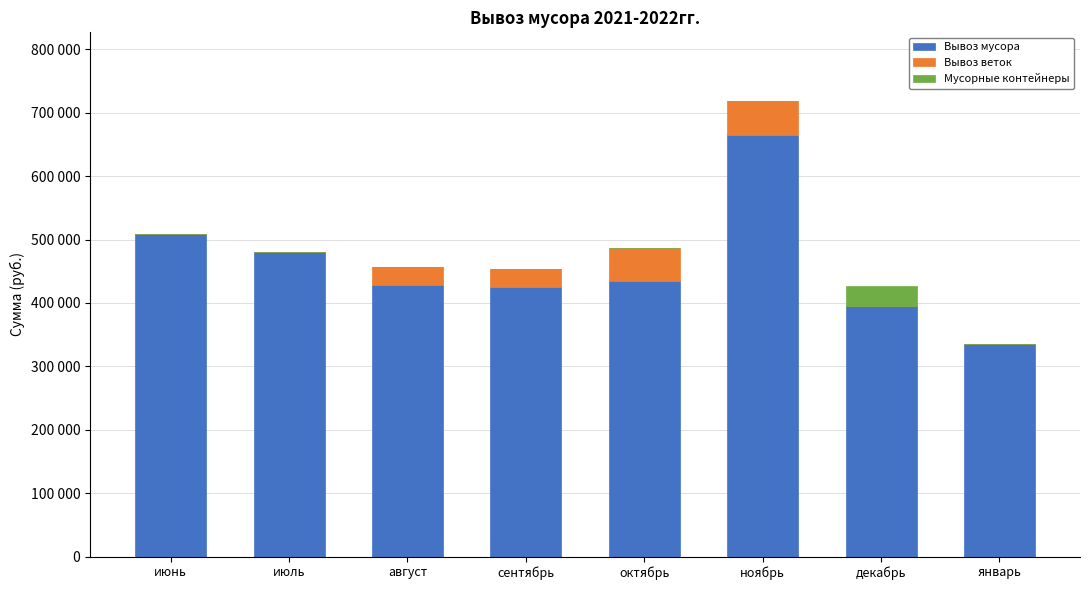

Between июнь and октябрь, which series saw the biggest shift?

Вывоз мусора